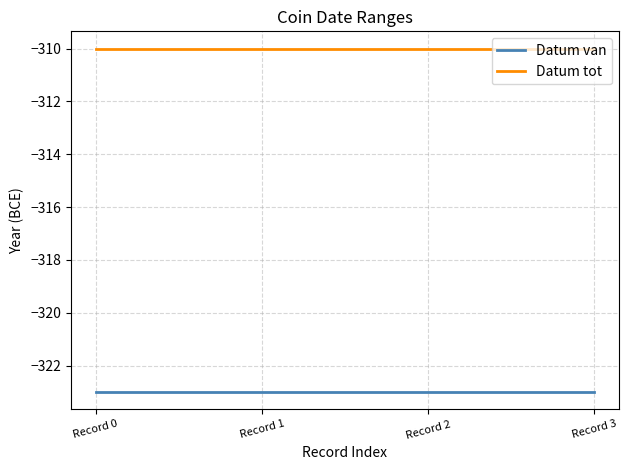

Rank the series at Record 0 from lowest to highest value.

Datum van, Datum tot